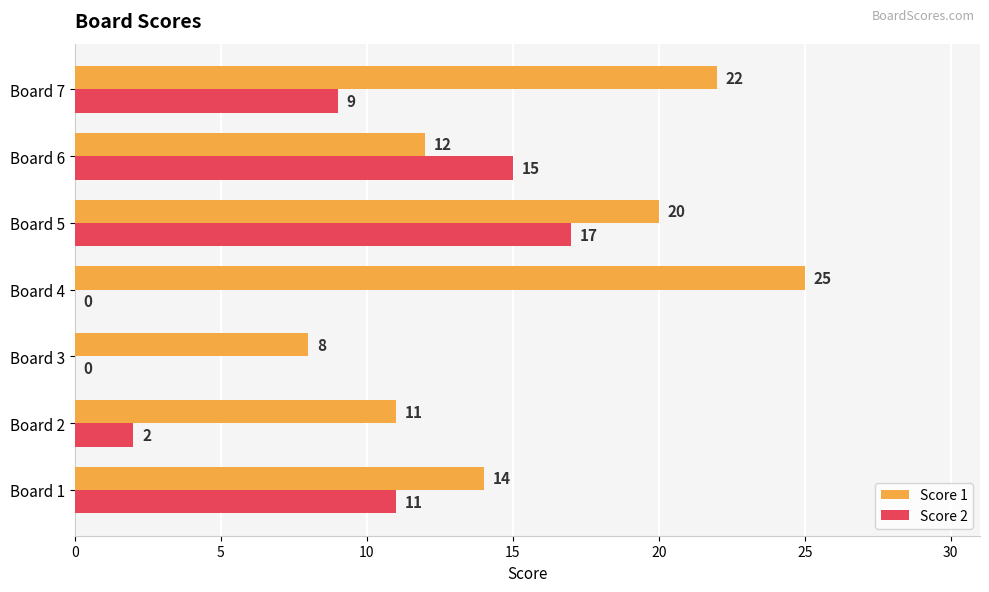

How many values in Score 2 are above zero?

5